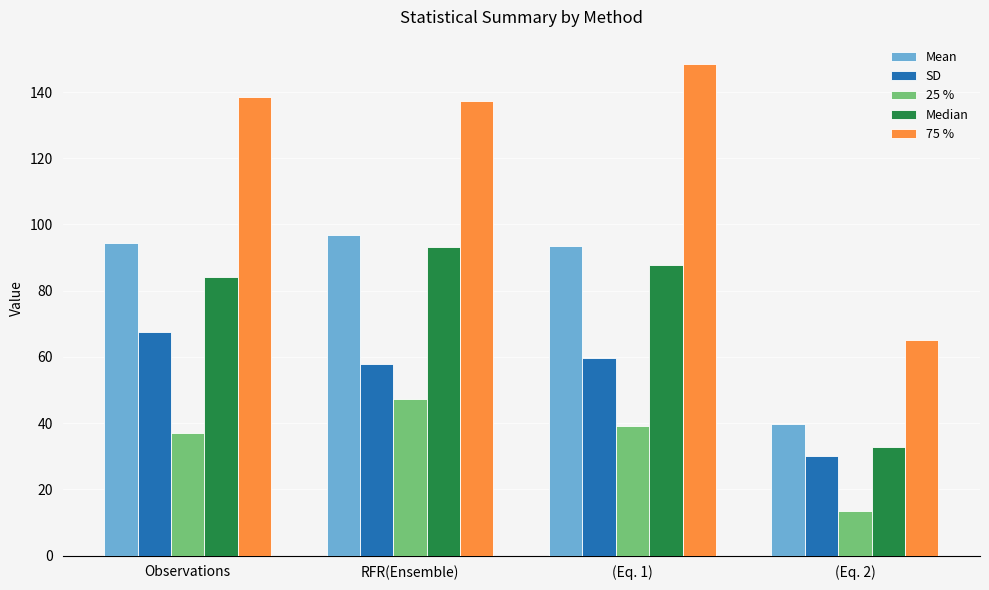

At (Eq. 1), list the series in order from largest to smallest.

75 %, Mean, Median, SD, 25 %